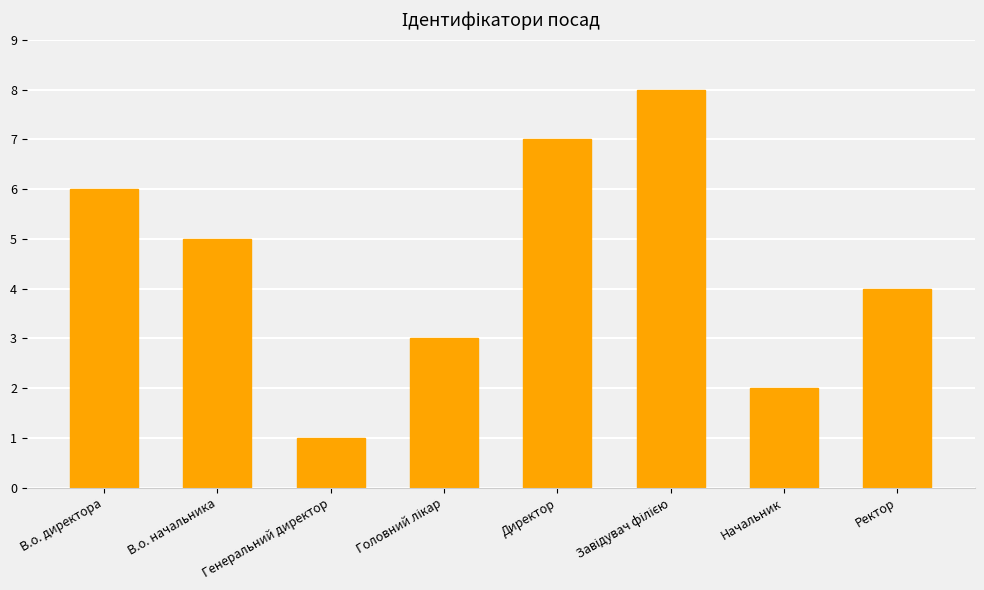

Between В.о. директора and Генеральний директор, which is larger?

В.о. директора